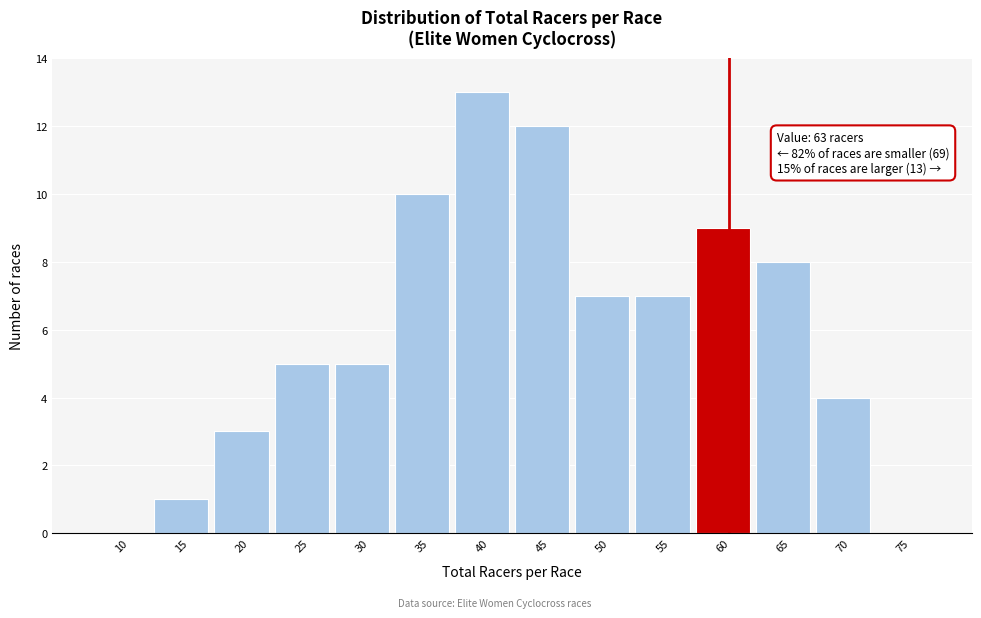

Reading right to left, list all the values displayed in this chart.

75=0	70=4	65=8	60=9	55=7	50=7	45=12	40=13	35=10	30=5	25=5	20=3	15=1	10=0